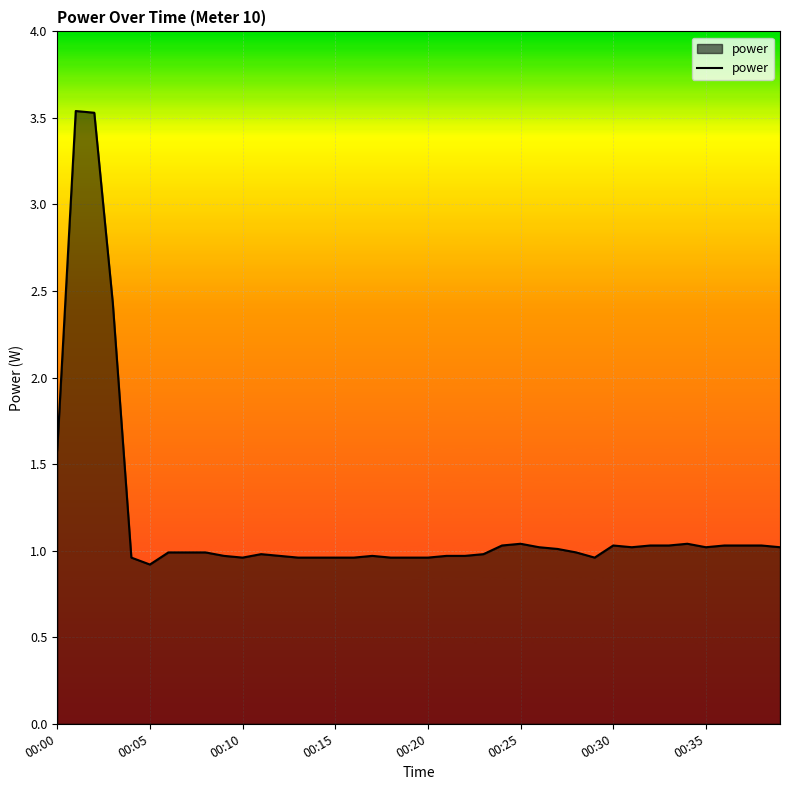

What is the smallest value displayed?

0.9